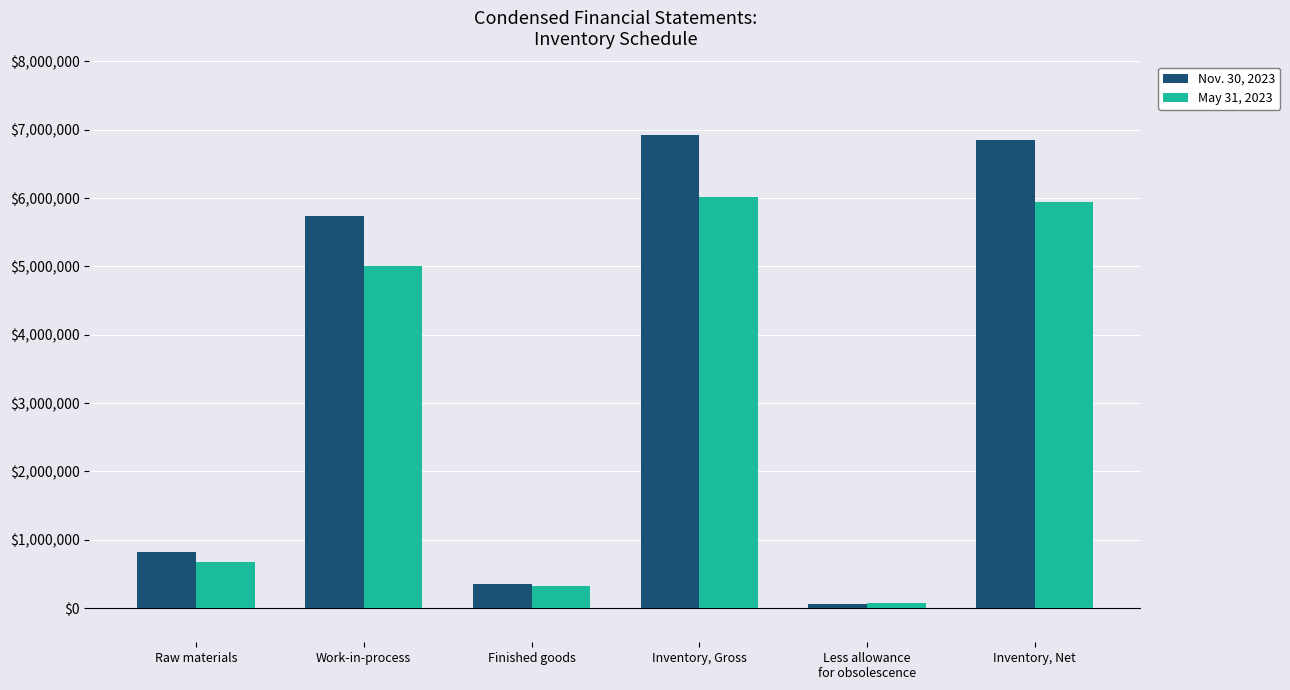

What is the total value across all series at Work-in-process?

10743033